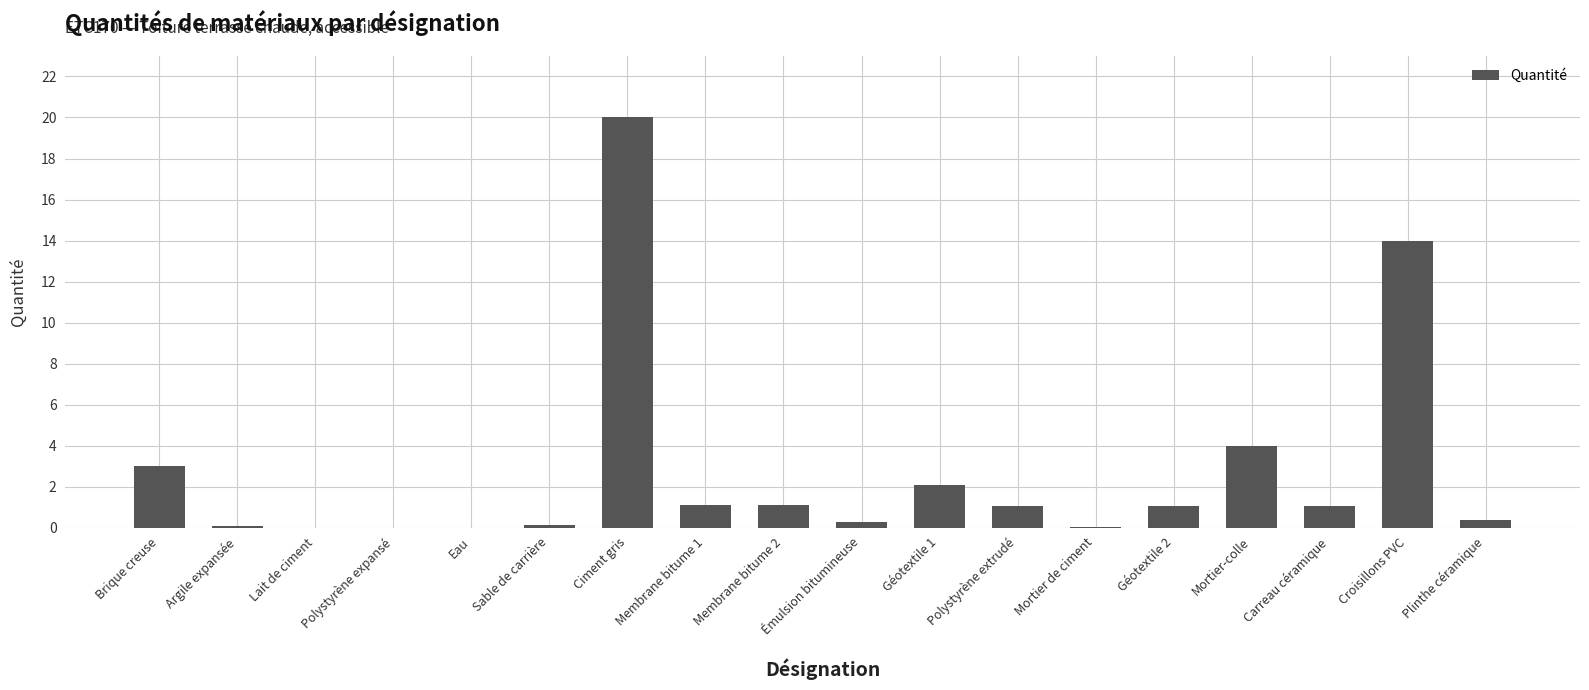

What is the sum of the values at Ciment gris and Mortier-colle?

24.0